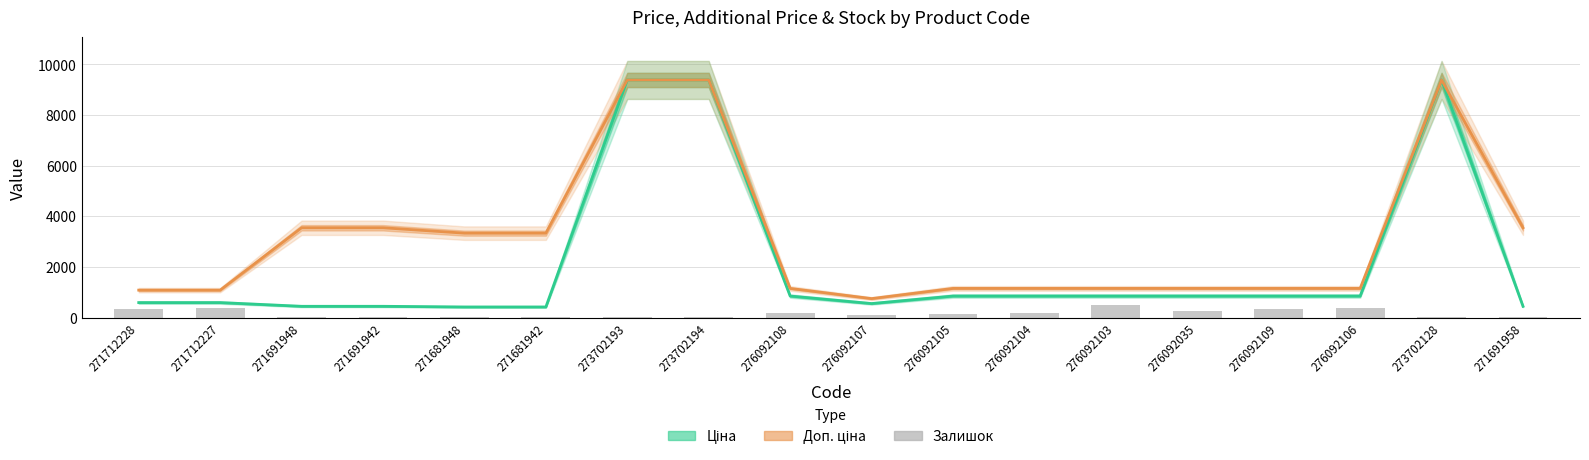

At how many categories does at least one series exceed 4782?

3